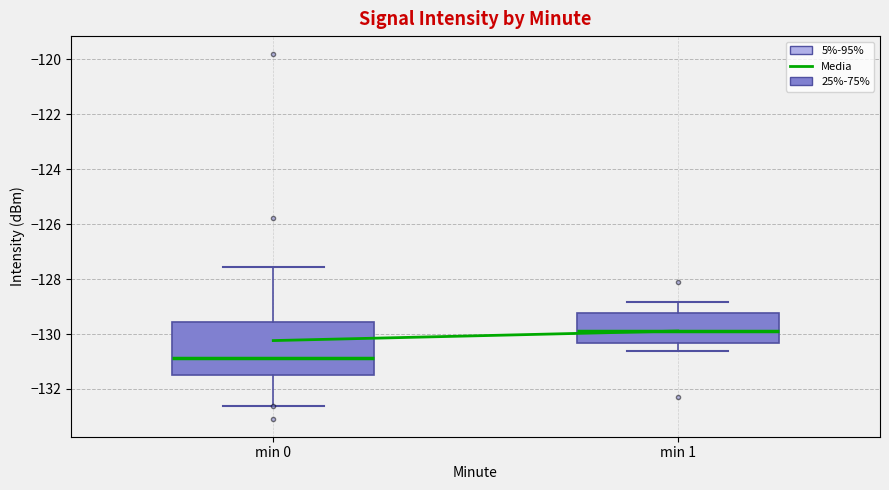

Reading left to right, transcribe this box plot: for each box, give where its median line is, the range the box spans, and where its two whiskers end, as read against the y-axis. The values are not printed on the chart, so give them approximately, as read against the axis.

min 0: median -130.8, box -131.4 to -129.6, whiskers -132.6 to -127.6
min 1: median -130.0, box -130.4 to -129.2, whiskers -130.6 to -128.8